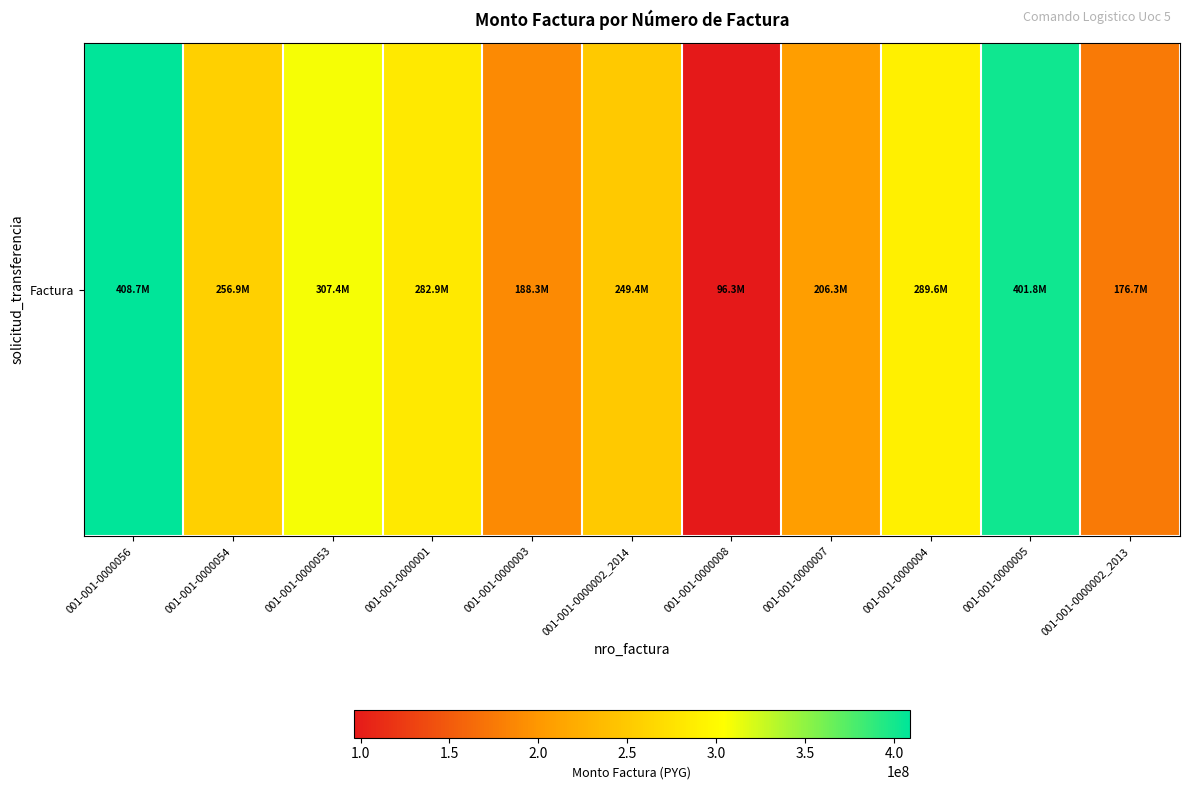

Where is the data nearest to the value 252481154?

001-001-0000002_2014